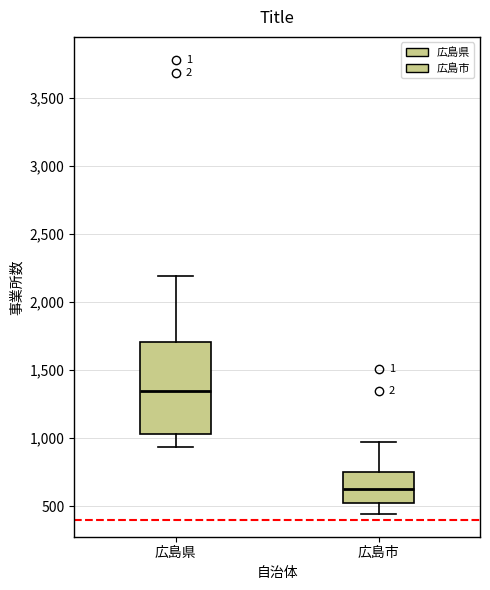

Reading left to right, read every box against the y-axis: the position of its median line, the range the box covers, and the ends of its whiskers. The values are not printed on the chart, so give them approximately, as read against the axis.

広島県: median 1350, box 1050 to 1700, whiskers 950 to 2200
広島市: median 650, box 500 to 750, whiskers 450 to 950